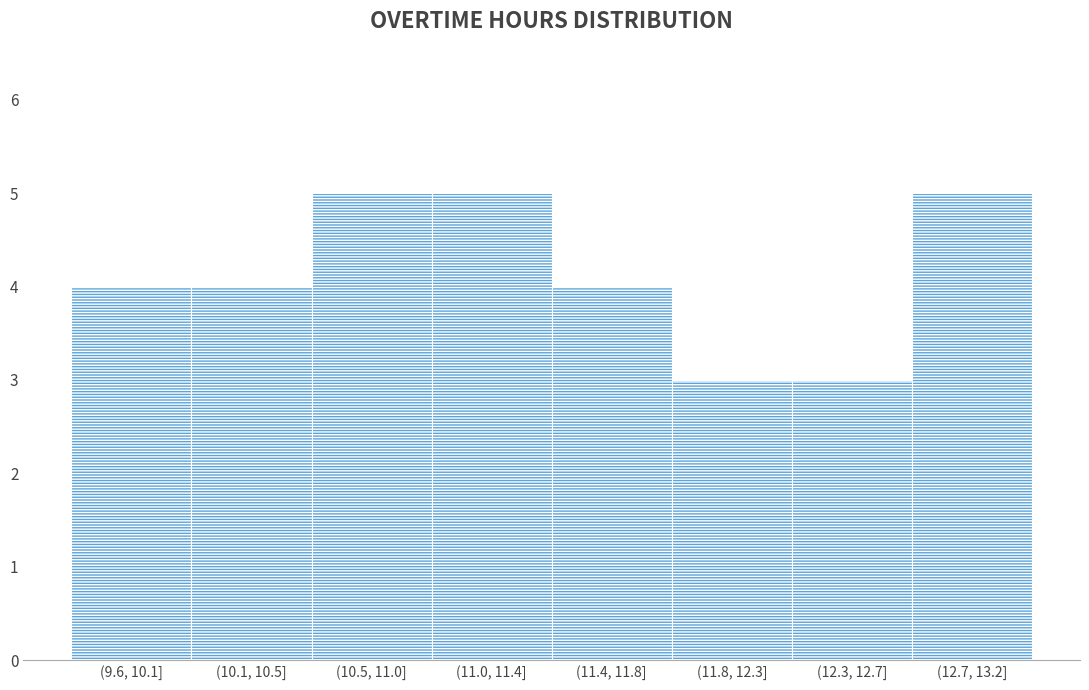

Reading left to right, what are all the values shown in this chart?

(9.6, 10.1]=4	(10.1, 10.5]=4	(10.5, 11.0]=5	(11.0, 11.4]=5	(11.4, 11.8]=4	(11.8, 12.3]=3	(12.3, 12.7]=3	(12.7, 13.2]=5